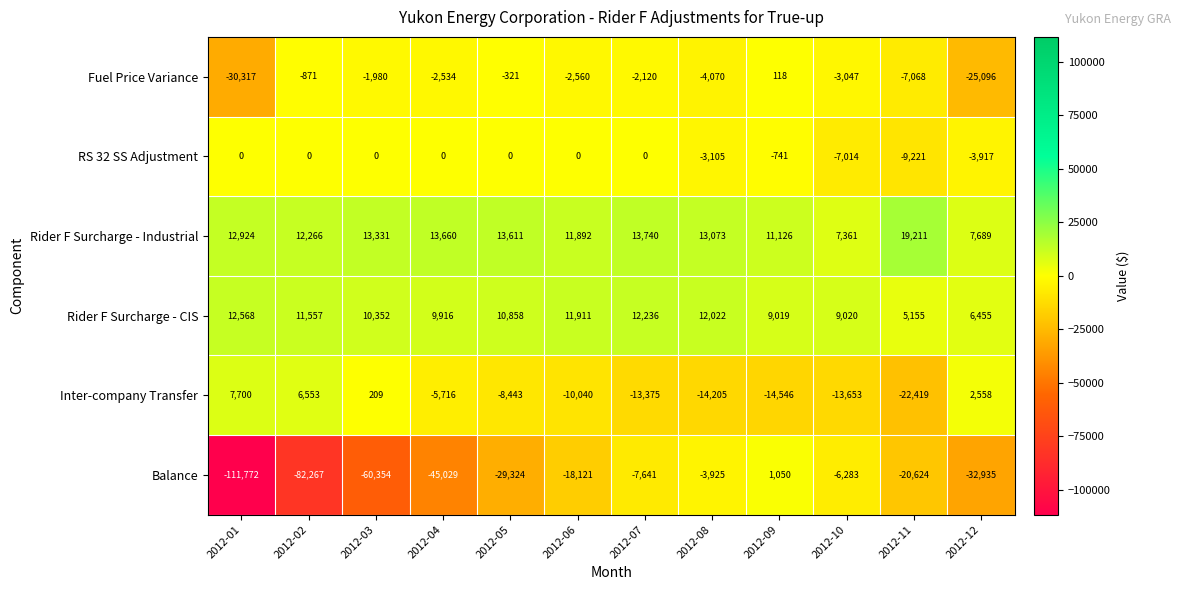

Which label corresponds to the largest value in the chart?

2012-11